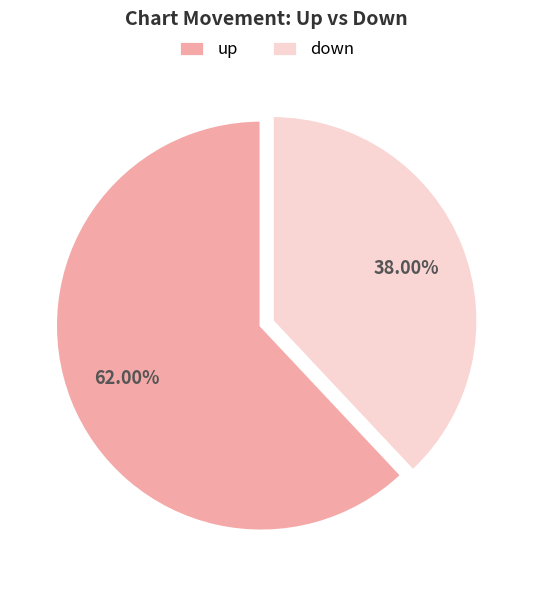

Count the number of slices in the pie.

2